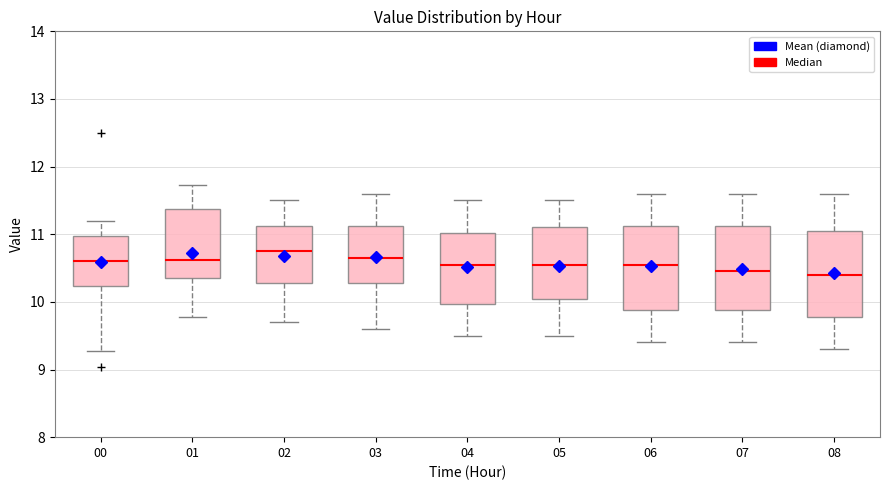

Reading left to right, transcribe this box plot: for each box, give where its median line is, the range the box spans, and where its two whiskers end, as read against the y-axis. The values are not printed on the chart, so give them approximately, as read against the axis.

00: median 10.6, box 10.2 to 11.0, whiskers 9.3 to 11.2
01: median 10.6, box 10.4 to 11.4, whiskers 9.8 to 11.7
02: median 10.8, box 10.3 to 11.1, whiskers 9.7 to 11.5
03: median 10.7, box 10.3 to 11.1, whiskers 9.6 to 11.6
04: median 10.6, box 10.0 to 11.0, whiskers 9.5 to 11.5
05: median 10.6, box 10.1 to 11.1, whiskers 9.5 to 11.5
06: median 10.6, box 9.9 to 11.1, whiskers 9.4 to 11.6
07: median 10.5, box 9.9 to 11.1, whiskers 9.4 to 11.6
08: median 10.4, box 9.8 to 11.1, whiskers 9.3 to 11.6